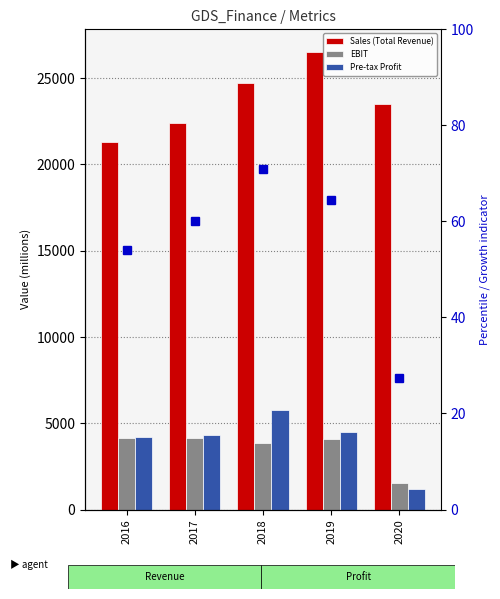

What is the difference between the highest and lowest values at 2018?

24649.2